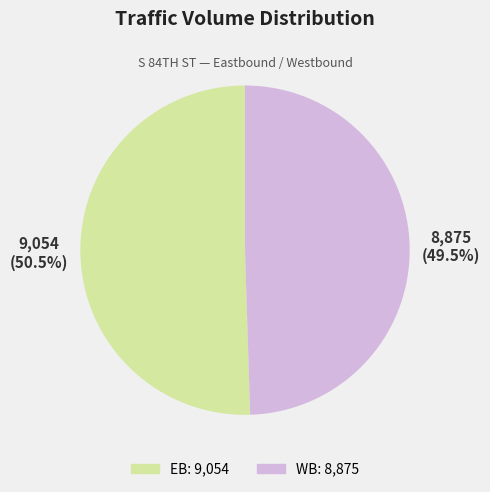

What is the largest slice in the pie chart?

EB